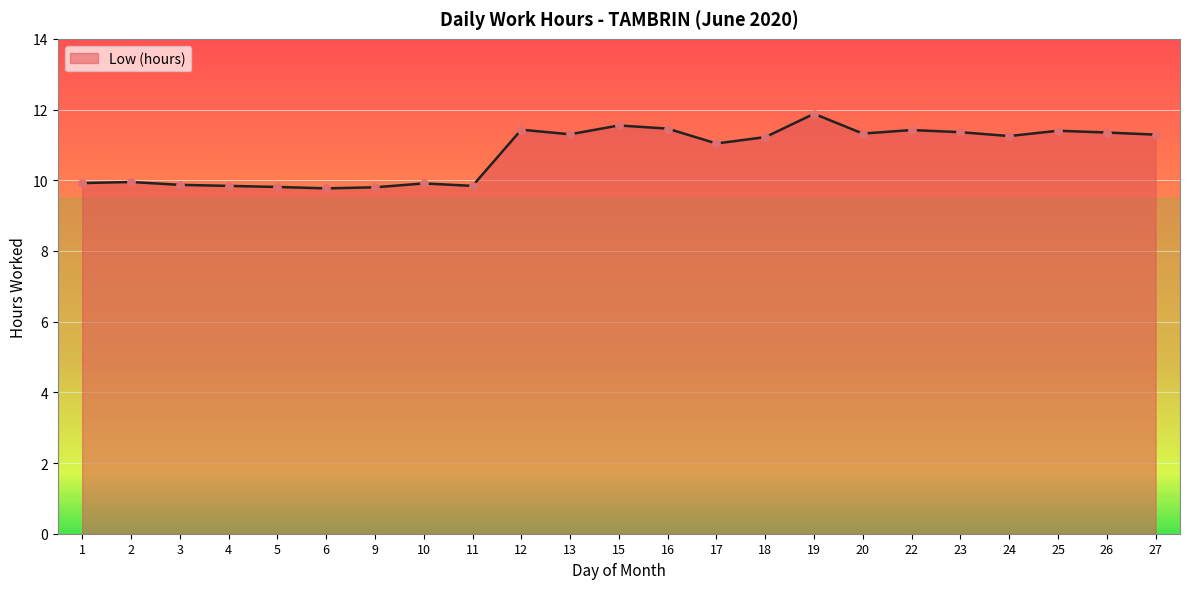

What is the ratio of the value at 2 to the value at 23?

0.9